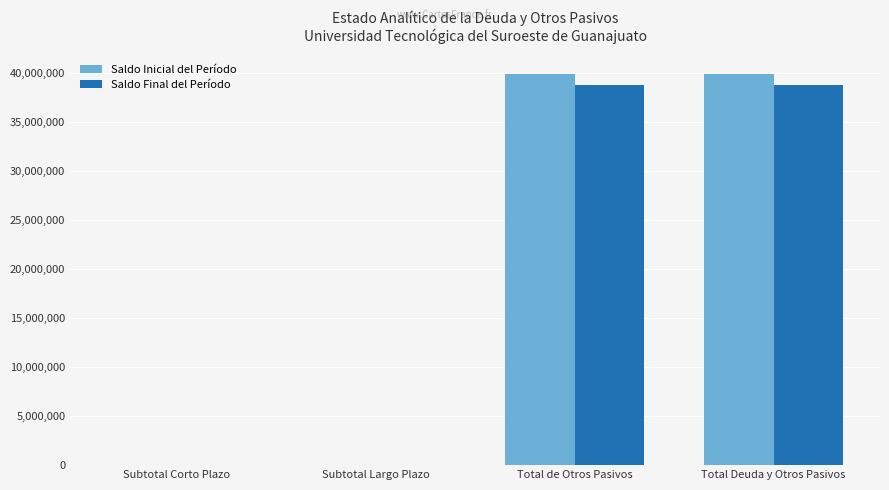

What value does the Saldo Inicial del Período series have at Total Deuda y Otros Pasivos?

39905627.0